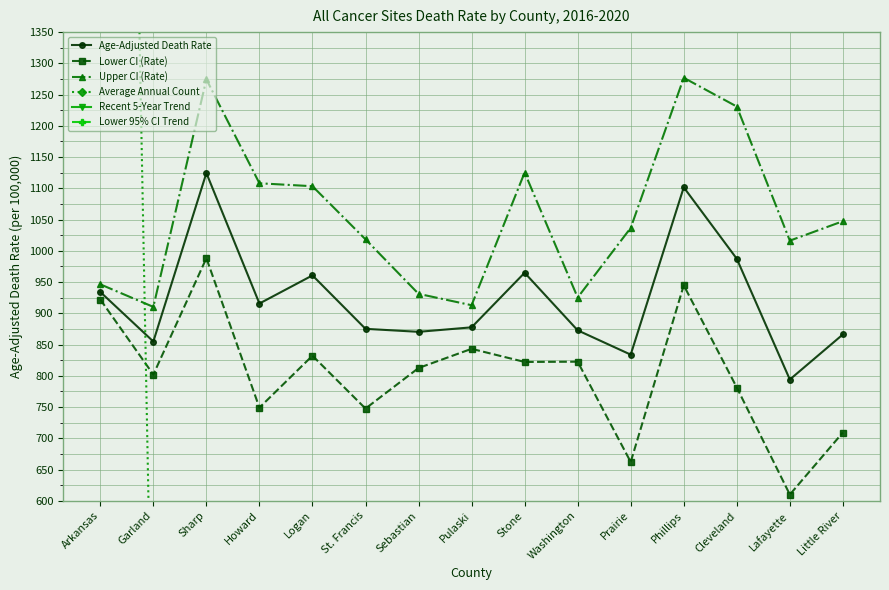

What is the total value across all series at Stone?

2940.9